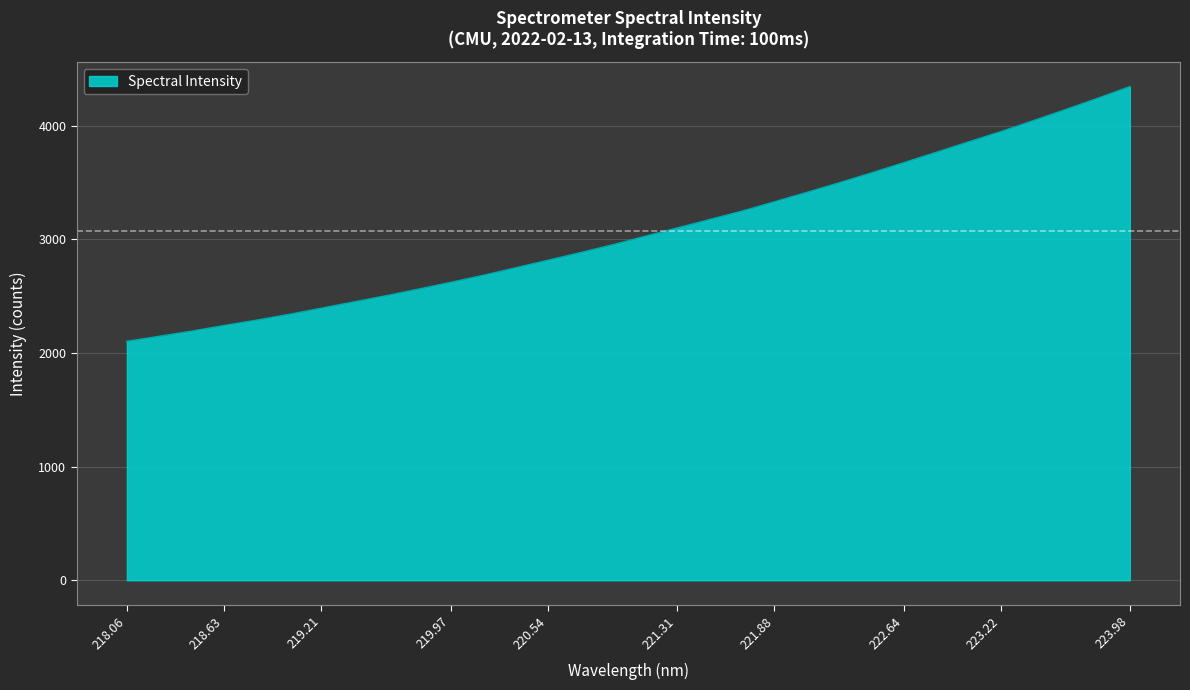

What is the average value?

3071.3